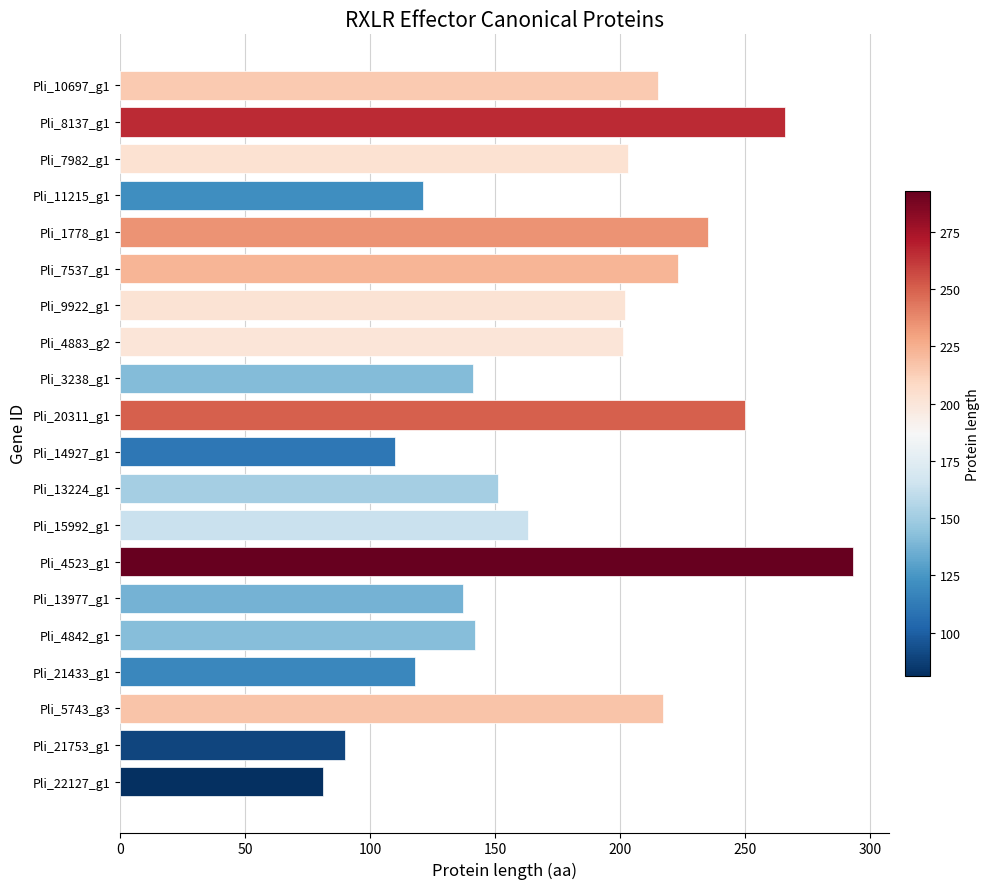

The value at Pli_11215_g1 is 121. True or false?

True